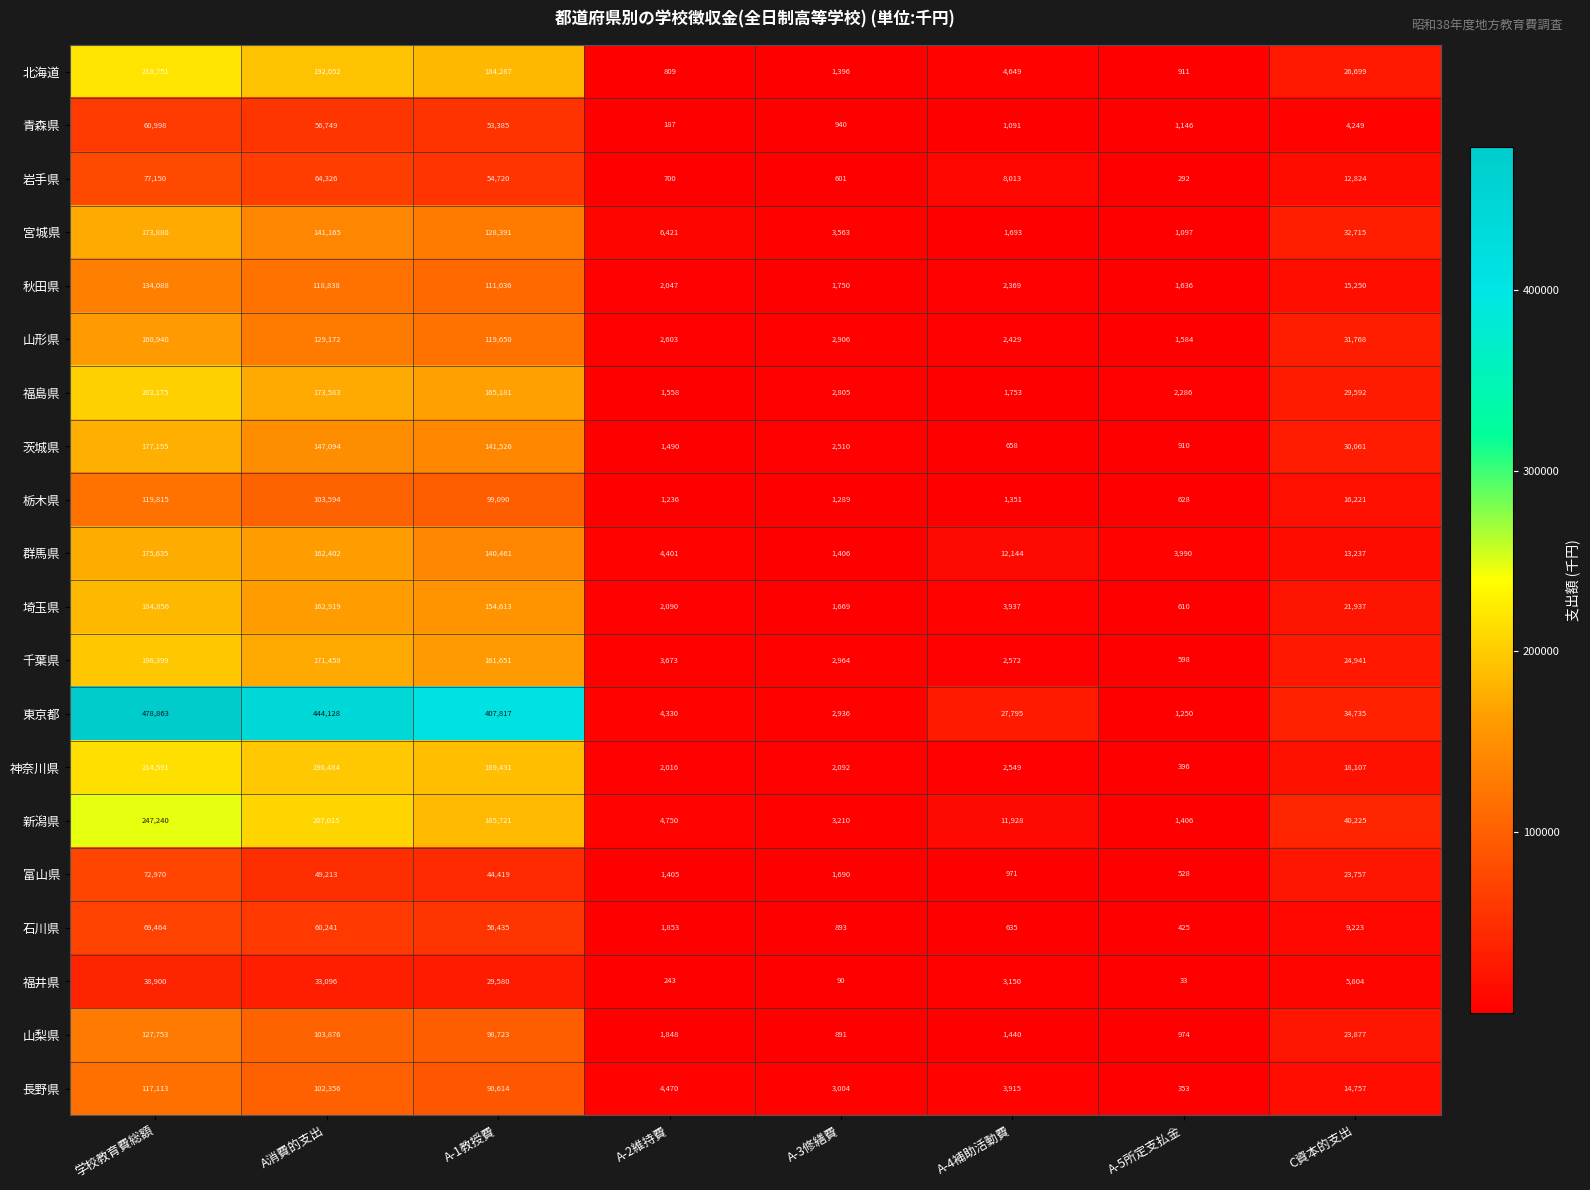

True or false: 長野県 has a value of 19855 at C資本的支出.

False